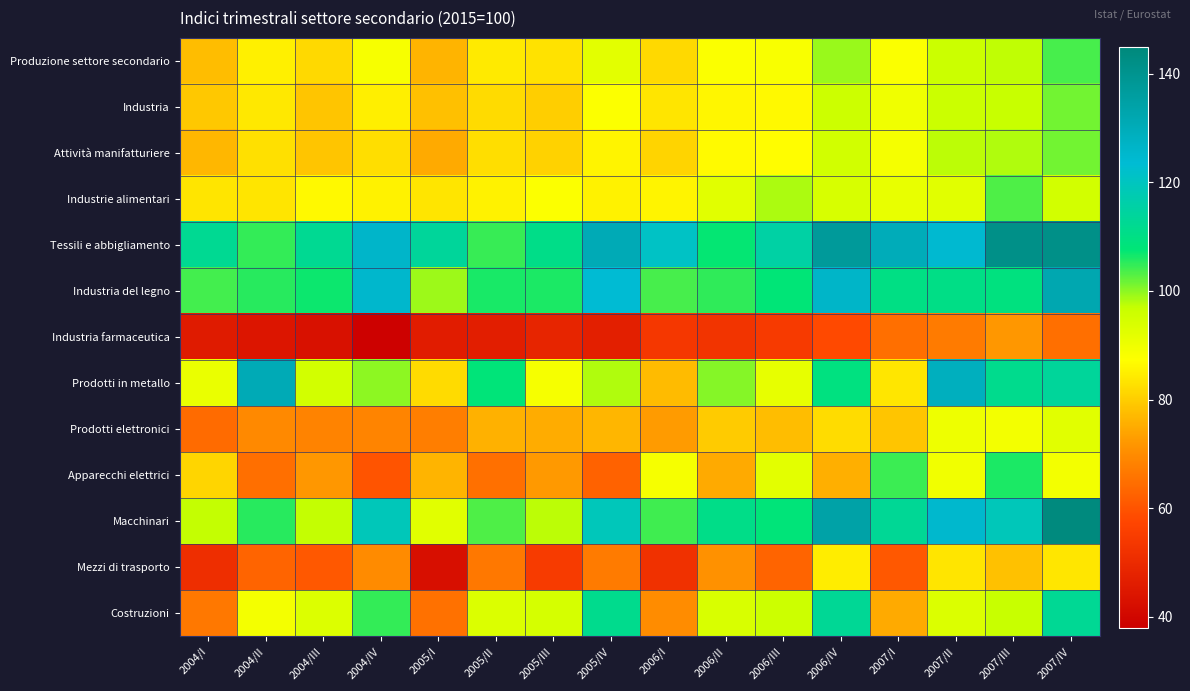

Reading right to left, extract all data points from this chart.

Produzione settore secondario: 2007/IV=103.8	2007/III=97.3	2007/II=96.2	2007/I=87.8	2006/IV=99.3	2006/III=88.3	2006/II=87.8	2006/I=81.7	2005/IV=92.1	2005/III=82.9	2005/II=84.2	2005/I=76.3	2004/IV=88.6	2004/III=81.7	2004/II=85.1	2004/I=77.7
Industria: 2007/IV=101.4	2007/III=96.8	2007/II=96.1	2007/I=89.8	2006/IV=96.0	2006/III=86.3	2006/II=86.1	2006/I=83.5	2005/IV=87.7	2005/III=80.2	2005/II=81.9	2005/I=78.0	2004/IV=84.8	2004/III=78.9	2004/II=83.8	2004/I=79.4
Attività manifatturiere: 2007/IV=101.5	2007/III=98.2	2007/II=97.5	2007/I=88.8	2006/IV=95.1	2006/III=87.1	2006/II=86.6	2006/I=80.9	2005/IV=85.8	2005/III=80.7	2005/II=82.5	2005/I=74.9	2004/IV=82.5	2004/III=78.8	2004/II=82.8	2004/I=76.7
Industrie alimentari: 2007/IV=94.9	2007/III=103.2	2007/II=92.5	2007/I=91.1	2006/IV=94.0	2006/III=98.2	2006/II=92.4	2006/I=85.8	2005/IV=85.3	2005/III=87.7	2005/II=85.4	2005/I=83.5	2004/IV=85.4	2004/III=86.4	2004/II=83.4	2004/I=83.5
Tessili e abbigliamento: 2007/IV=141.5	2007/III=141.5	2007/II=124.5	2007/I=129.8	2006/IV=137.3	2006/III=115.3	2006/II=107.4	2006/I=121.0	2005/IV=130.7	2005/III=110.5	2005/II=104.6	2005/I=113.8	2004/IV=126.0	2004/III=112.3	2004/II=104.8	2004/I=112.3
Industria del legno: 2007/IV=132.2	2007/III=109.1	2007/II=110.4	2007/I=110.0	2006/IV=126.2	2006/III=107.8	2006/II=105.1	2006/I=103.8	2005/IV=123.6	2005/III=106.0	2005/II=106.3	2005/I=99.2	2004/IV=125.2	2004/III=106.9	2004/II=105.3	2004/I=103.9
Industria farmaceutica: 2007/IV=64.9	2007/III=72.0	2007/II=67.0	2007/I=64.9	2006/IV=58.1	2006/III=54.4	2006/II=52.6	2006/I=53.6	2005/IV=46.9	2005/III=48.6	2005/II=46.5	2005/I=46.1	2004/IV=38.5	2004/III=43.0	2004/II=44.2	2004/I=45.6
Prodotti in metallo: 2007/IV=113.7	2007/III=111.4	2007/II=128.7	2007/I=83.7	2006/IV=109.3	2006/III=91.3	2006/II=100.4	2006/I=77.4	2005/IV=98.1	2005/III=88.6	2005/II=108.0	2005/I=81.9	2004/IV=100.0	2004/III=94.9	2004/II=130.7	2004/I=90.8
Prodotti elettronici: 2007/IV=92.5	2007/III=89.4	2007/II=90.1	2007/I=78.9	2006/IV=82.3	2006/III=77.5	2006/II=79.6	2006/I=72.7	2005/IV=76.5	2005/III=75.1	2005/II=76.0	2005/I=67.6	2004/IV=68.7	2004/III=68.4	2004/II=69.5	2004/I=64.2
Apparecchi elettrici: 2007/IV=89.4	2007/III=106.1	2007/II=89.5	2007/I=104.5	2006/IV=75.5	2006/III=92.0	2006/II=74.9	2006/I=88.7	2005/IV=62.5	2005/III=72.5	2005/II=65.1	2005/I=76.3	2004/IV=60.0	2004/III=72.0	2004/II=64.8	2004/I=81.1
Macchinari: 2007/IV=144.1	2007/III=119.0	2007/II=125.1	2007/I=113.0	2006/IV=134.3	2006/III=108.1	2006/II=110.7	2006/I=104.1	2005/IV=119.1	2005/III=97.4	2005/II=103.3	2005/I=92.4	2004/IV=119.0	2004/III=97.1	2004/II=105.4	2004/I=97.1
Mezzi di trasporto: 2007/IV=83.6	2007/III=78.2	2007/II=83.5	2007/I=60.9	2006/IV=84.7	2006/III=62.9	2006/II=70.8	2006/I=51.8	2005/IV=67.0	2005/III=54.5	2005/II=66.5	2005/I=42.2	2004/IV=70.0	2004/III=61.0	2004/II=62.9	2004/I=51.1
Costruzioni: 2007/IV=112.7	2007/III=96.8	2007/II=93.5	2007/I=75.0	2006/IV=113.0	2006/III=95.9	2006/II=94.0	2006/I=70.0	2005/IV=111.5	2005/III=94.5	2005/II=93.4	2005/I=65.3	2004/IV=104.8	2004/III=93.2	2004/II=89.1	2004/I=66.6